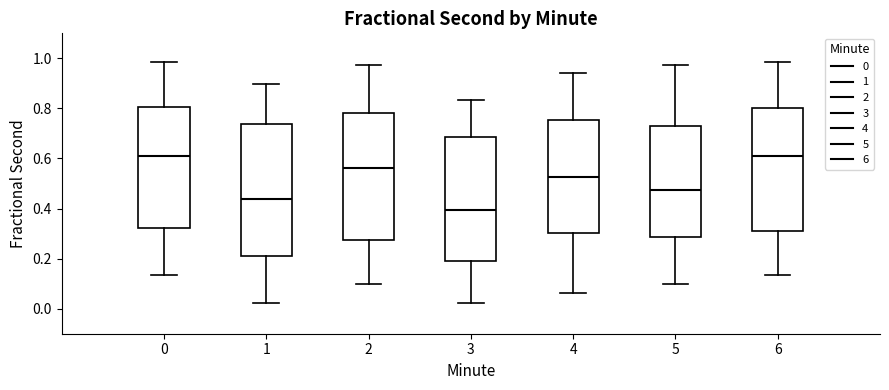

Reading left to right, transcribe this box plot: for each box, give where its median line is, the range the box spans, and where its two whiskers end, as read against the y-axis. The values are not printed on the chart, so give them approximately, as read against the axis.

0: median 0.60, box 0.32 to 0.80, whiskers 0.14 to 0.98
1: median 0.44, box 0.22 to 0.74, whiskers 0.02 to 0.90
2: median 0.56, box 0.28 to 0.78, whiskers 0.10 to 0.98
3: median 0.40, box 0.20 to 0.68, whiskers 0.02 to 0.84
4: median 0.52, box 0.30 to 0.76, whiskers 0.06 to 0.94
5: median 0.48, box 0.28 to 0.72, whiskers 0.10 to 0.98
6: median 0.60, box 0.30 to 0.80, whiskers 0.14 to 0.98